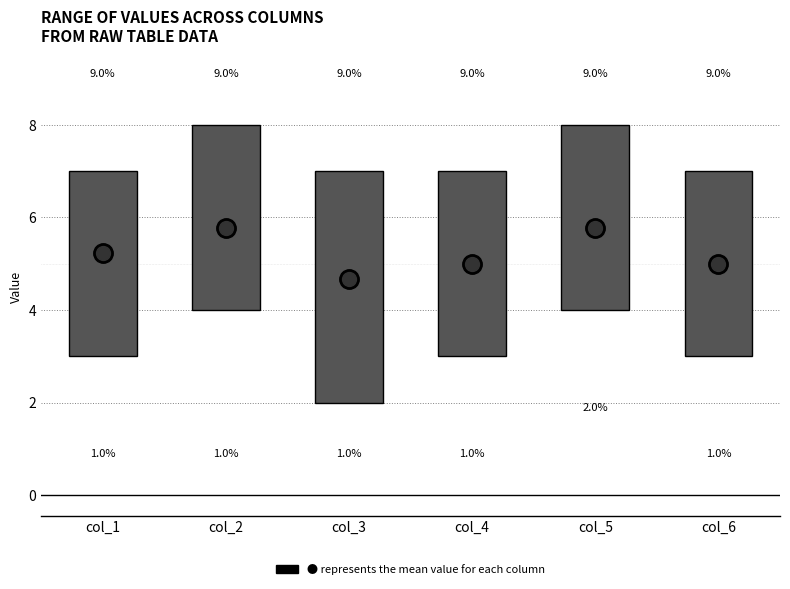

Which box is the tallest, from its lower edge to its upper edge?

col_3